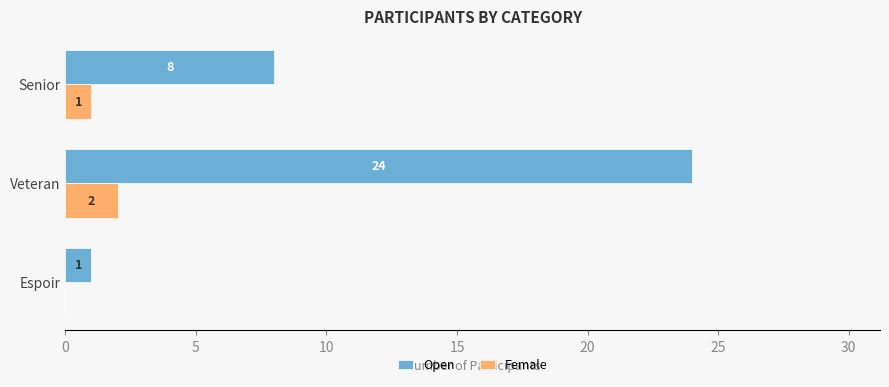

Is it true that Open equals 8 at Senior?

True